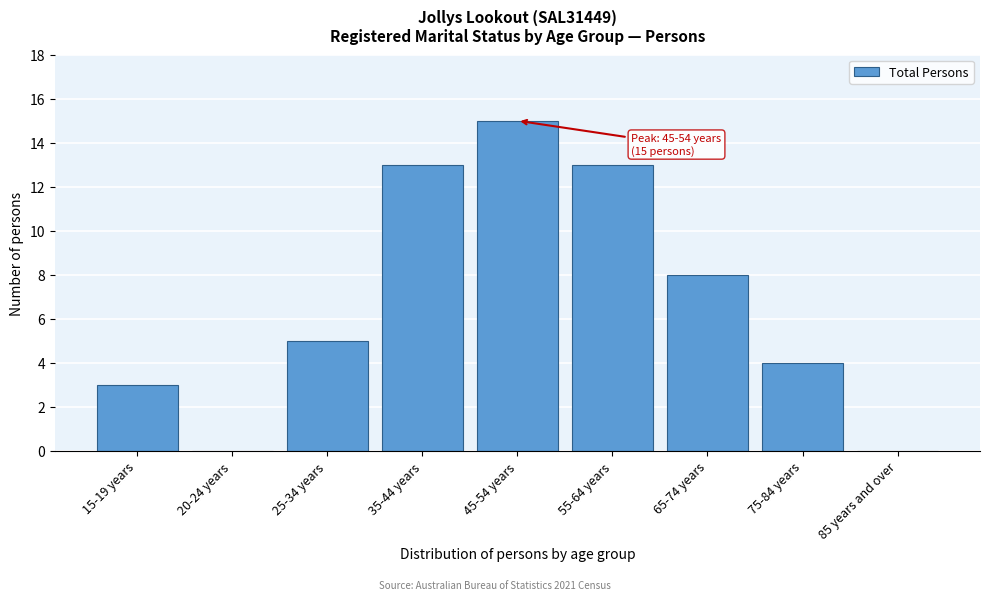

Reading left to right, transcribe all the data shown in this chart.

15-19 years=3	20-24 years=0	25-34 years=5	35-44 years=13	45-54 years=15	55-64 years=13	65-74 years=8	75-84 years=4	85 years and over=0